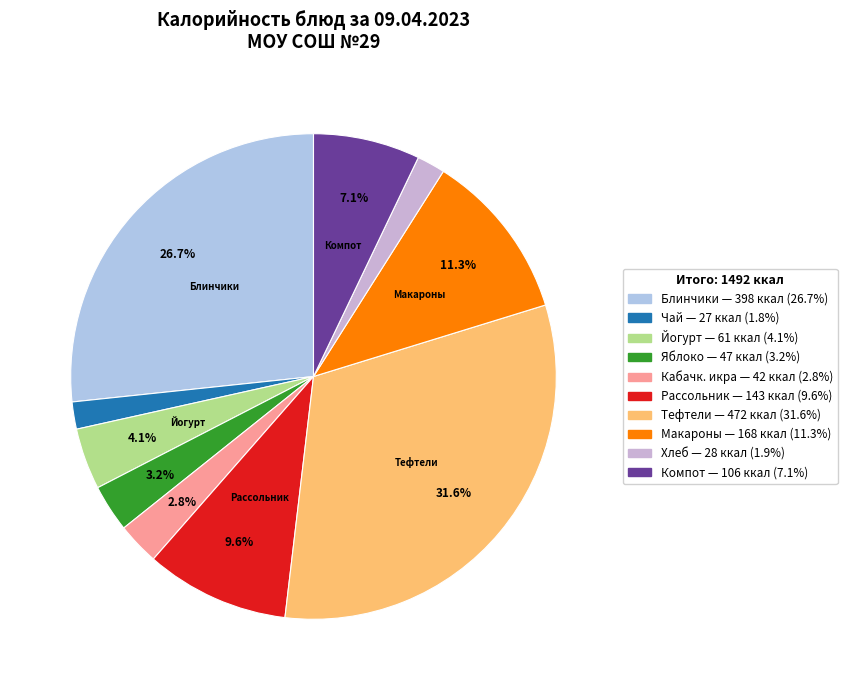

Count the number of slices in the pie.

10